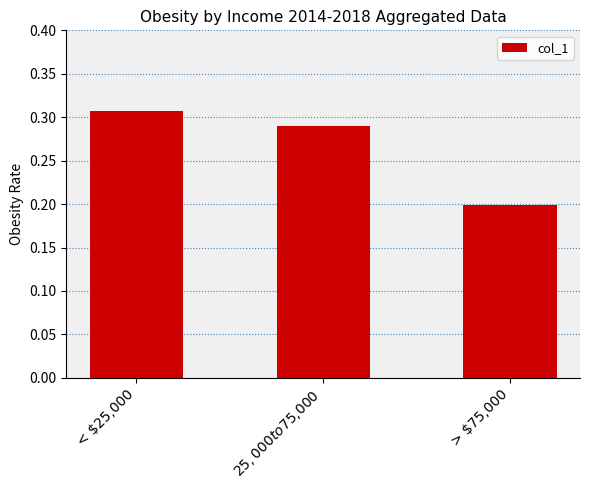

Are the bars grouped side by side (vs. stacked)?

No